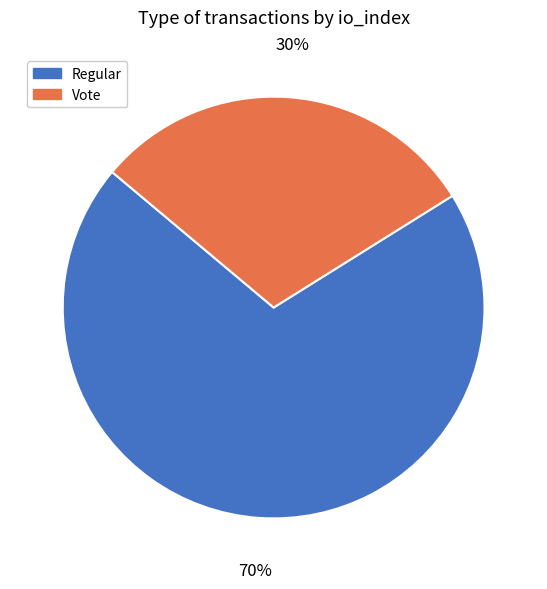

What percentage is the Regular slice, to the nearest percent?

70%